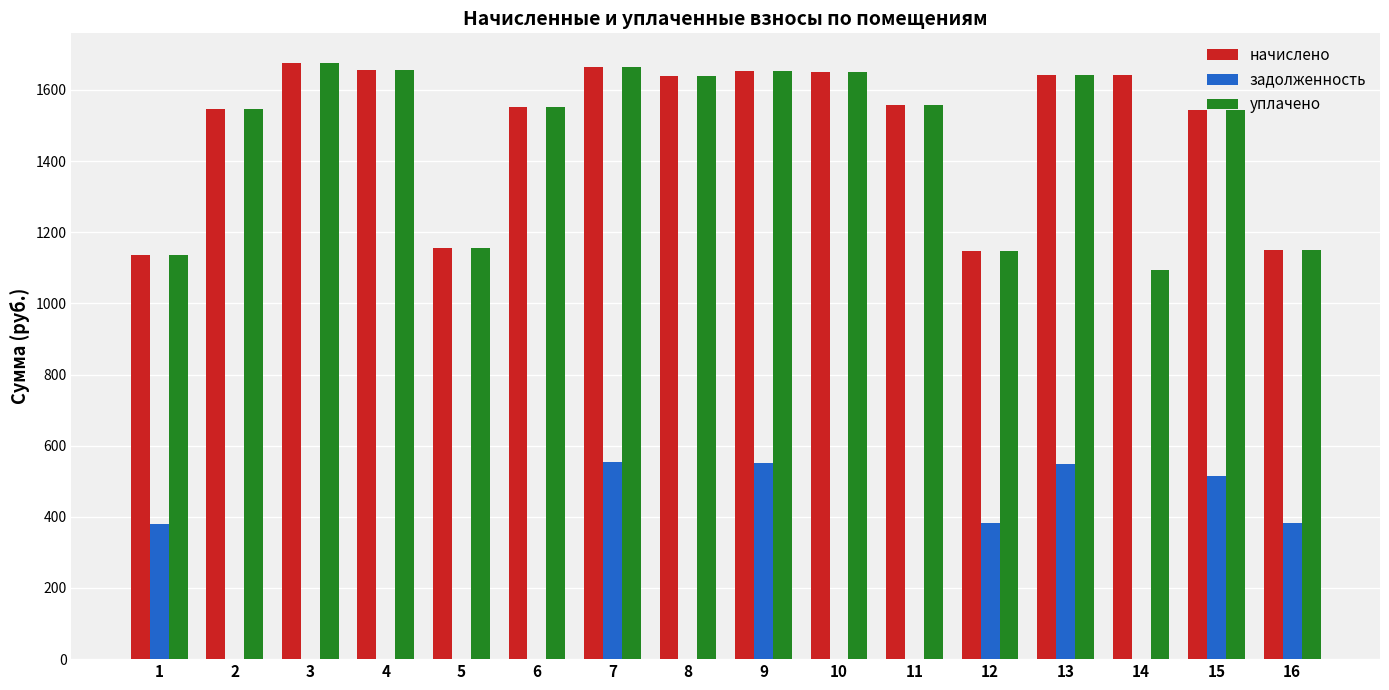

What is the sum of all уплачено values?

23464.8